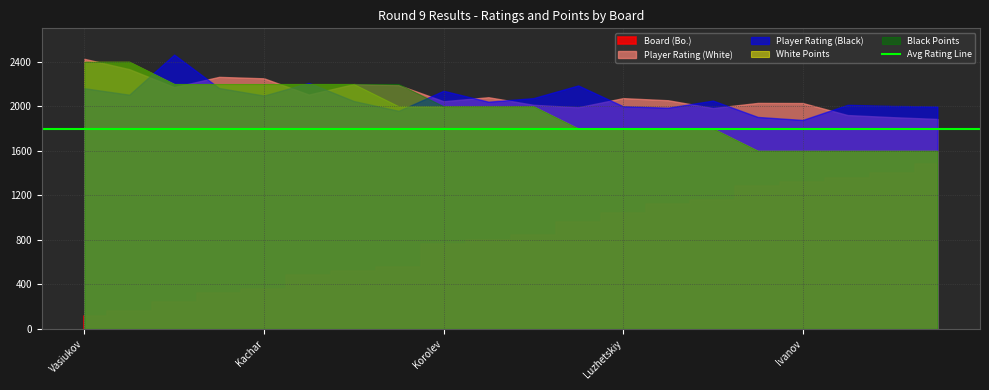

Is it true that Board (Bo.) equals 9.8 at Egorov?

False